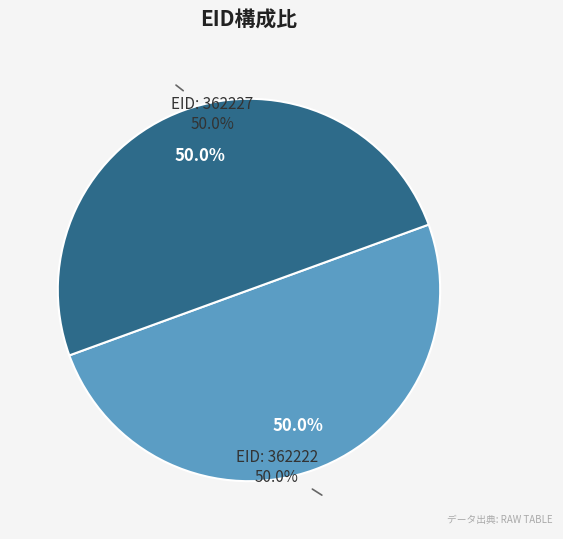

Which category has the smallest portion of the pie?

362222